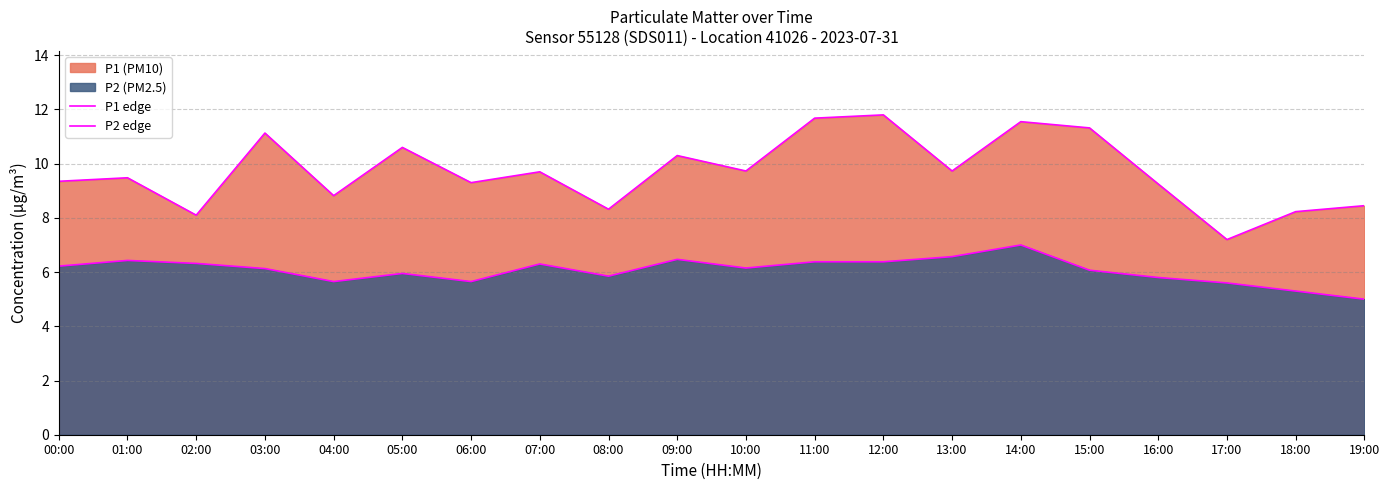

How many lines are shown in the chart?

2